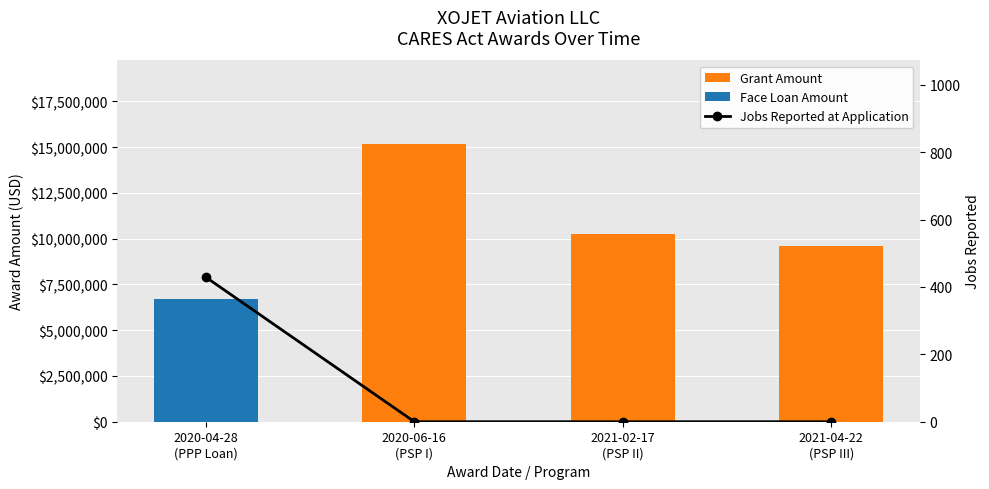

At 2021-04-22
(PSP III), list the series in order from smallest to largest.

Face Loan Amount, Jobs Reported at Application, Grant Amount